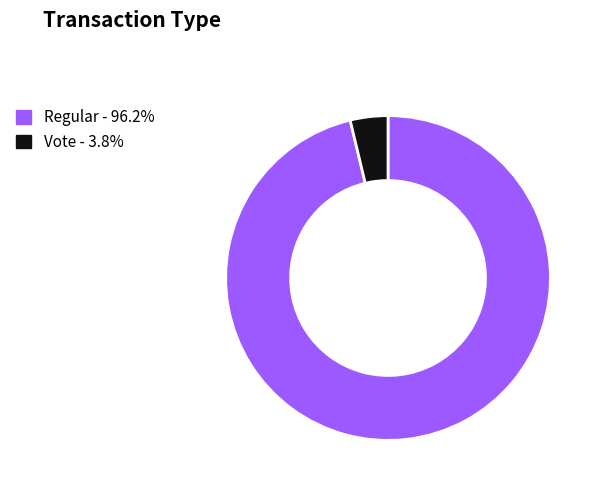

The Vote slice represents 4% of the pie. True or false?

True